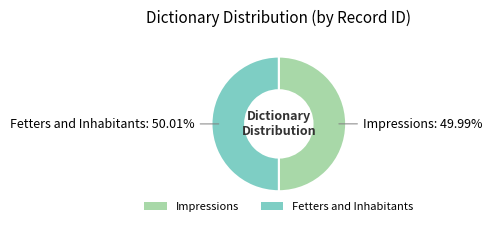

Is there any slice that represents more than half of the pie?

Yes